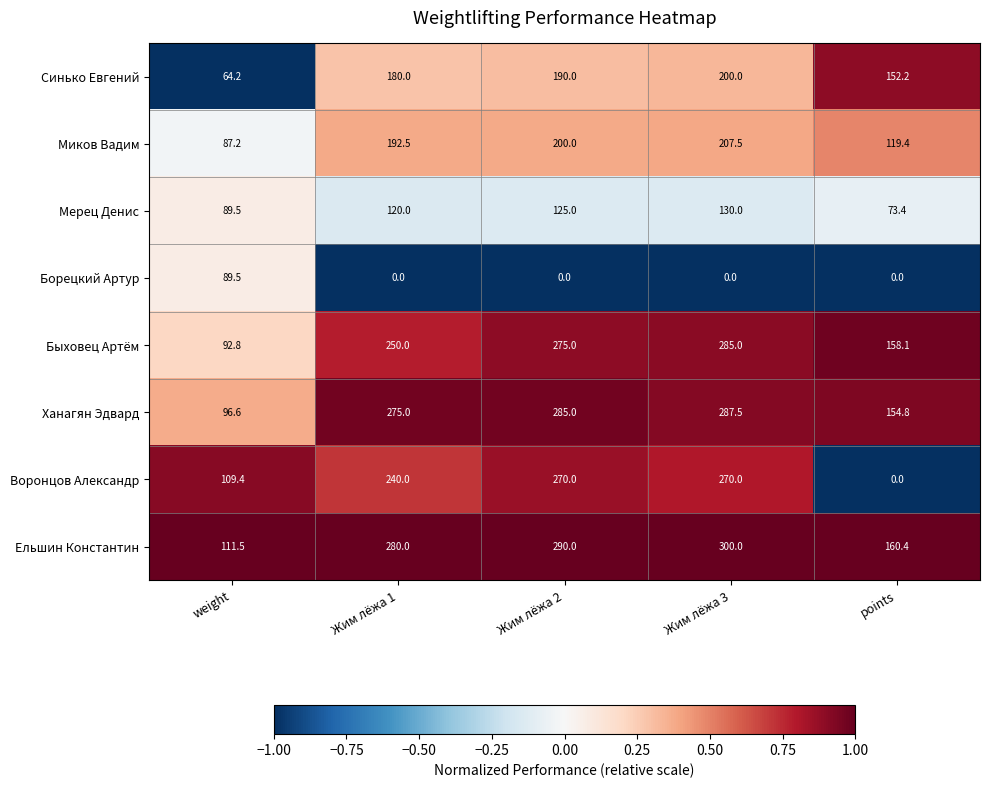

Between weight and Жим лёжа 2, which series saw the biggest shift?

Ханагян Эдвард